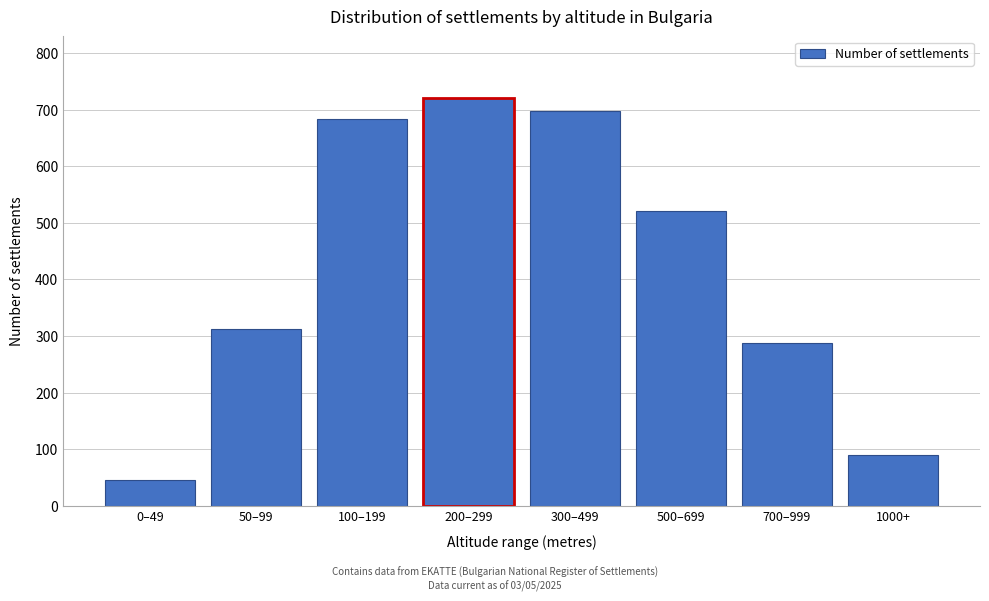

Reading right to left, list all the values displayed in this chart.

89	287	521	698	721	684	312	45